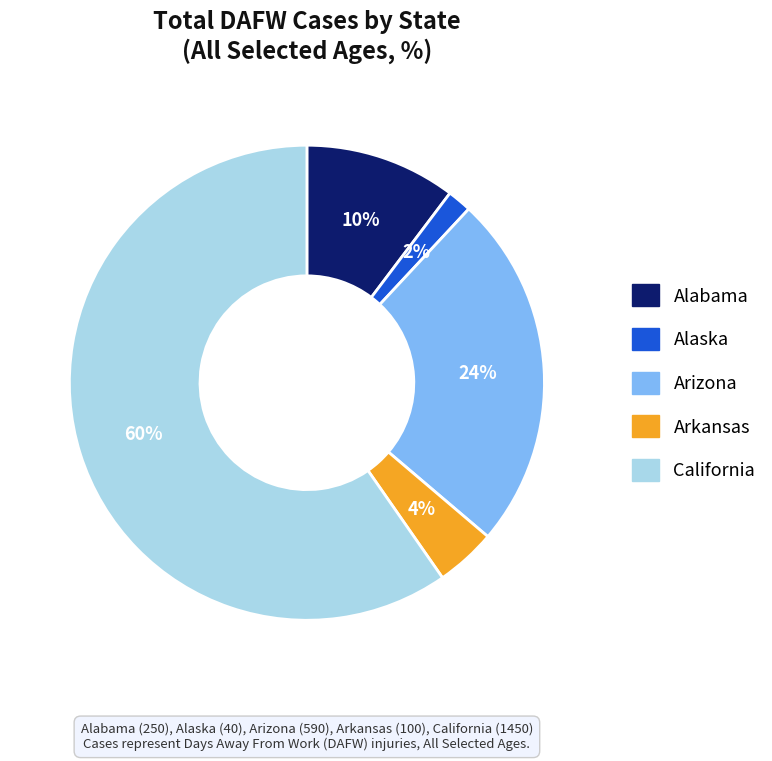

How many slices are in this pie chart?

5